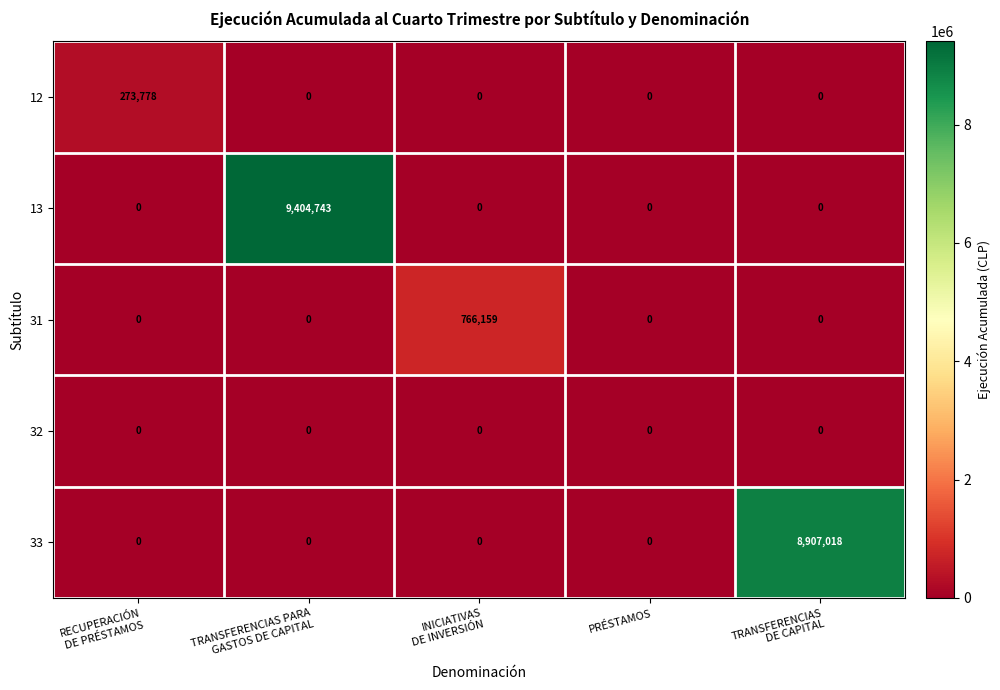

The value of 12 at PRÉSTAMOS is 0. True or false?

True